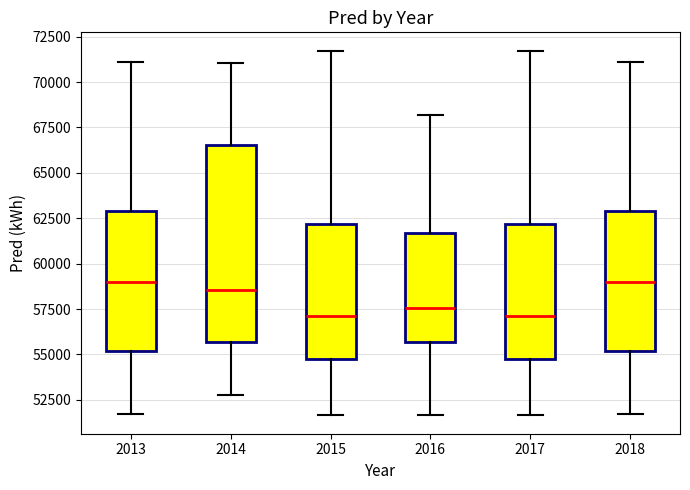

Which box is the tallest, from its lower edge to its upper edge?

2014